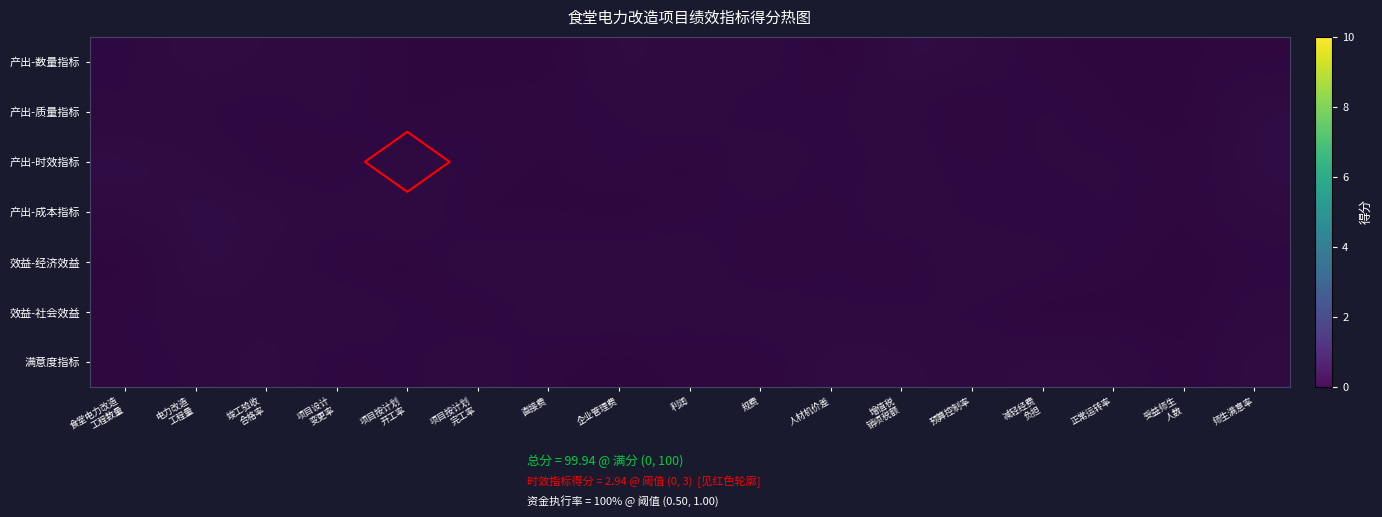

What is the difference between the maximum and minimum values in the 产出-成本指标 series?

4.0